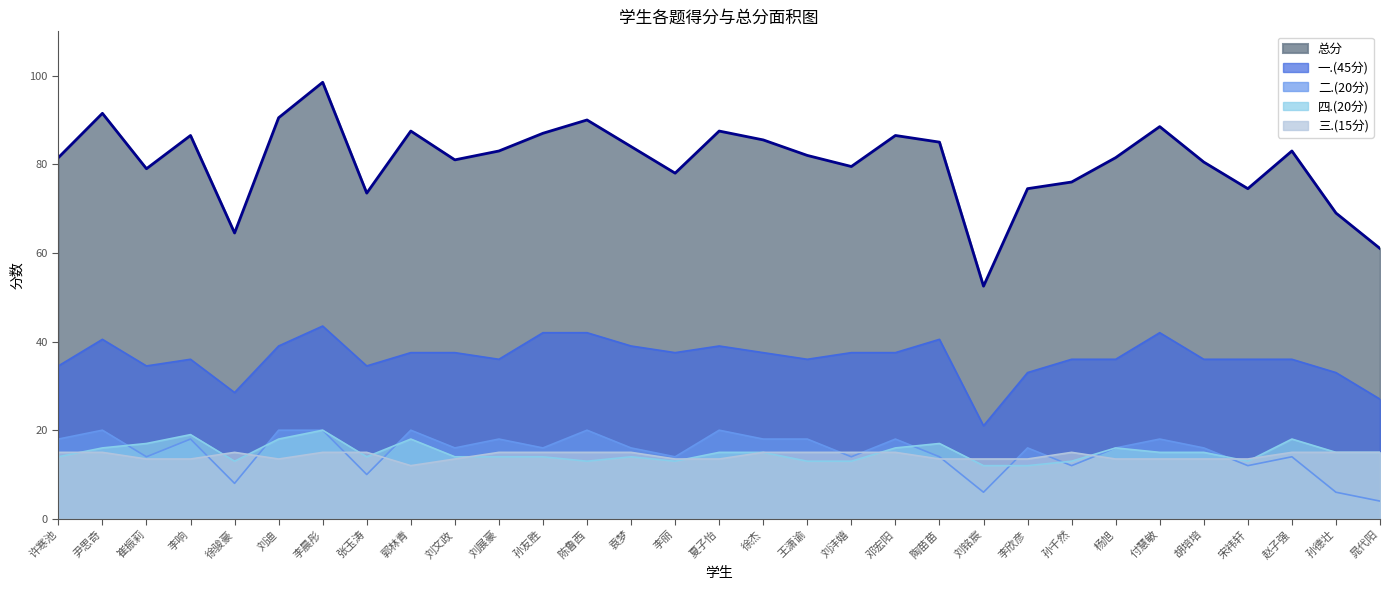

Which series has the largest total across all categories?

总分